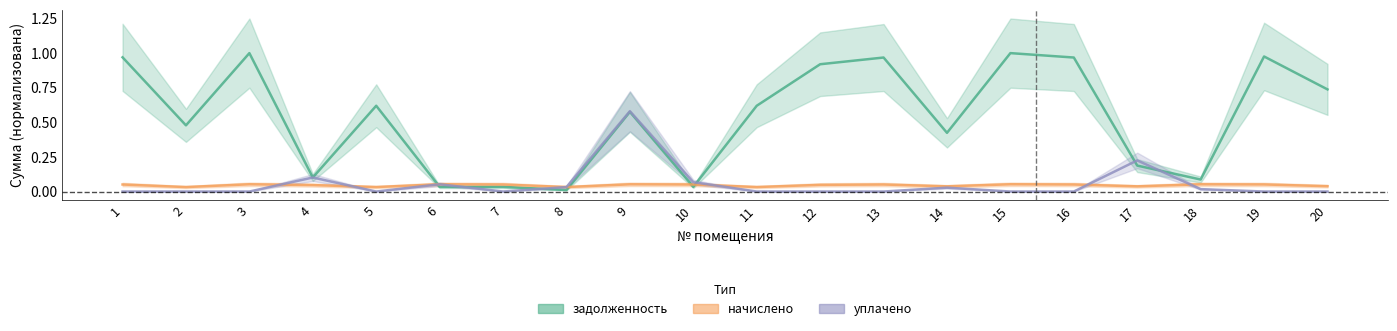

True or false: задолженность has a value of 0.9 at 12.

True